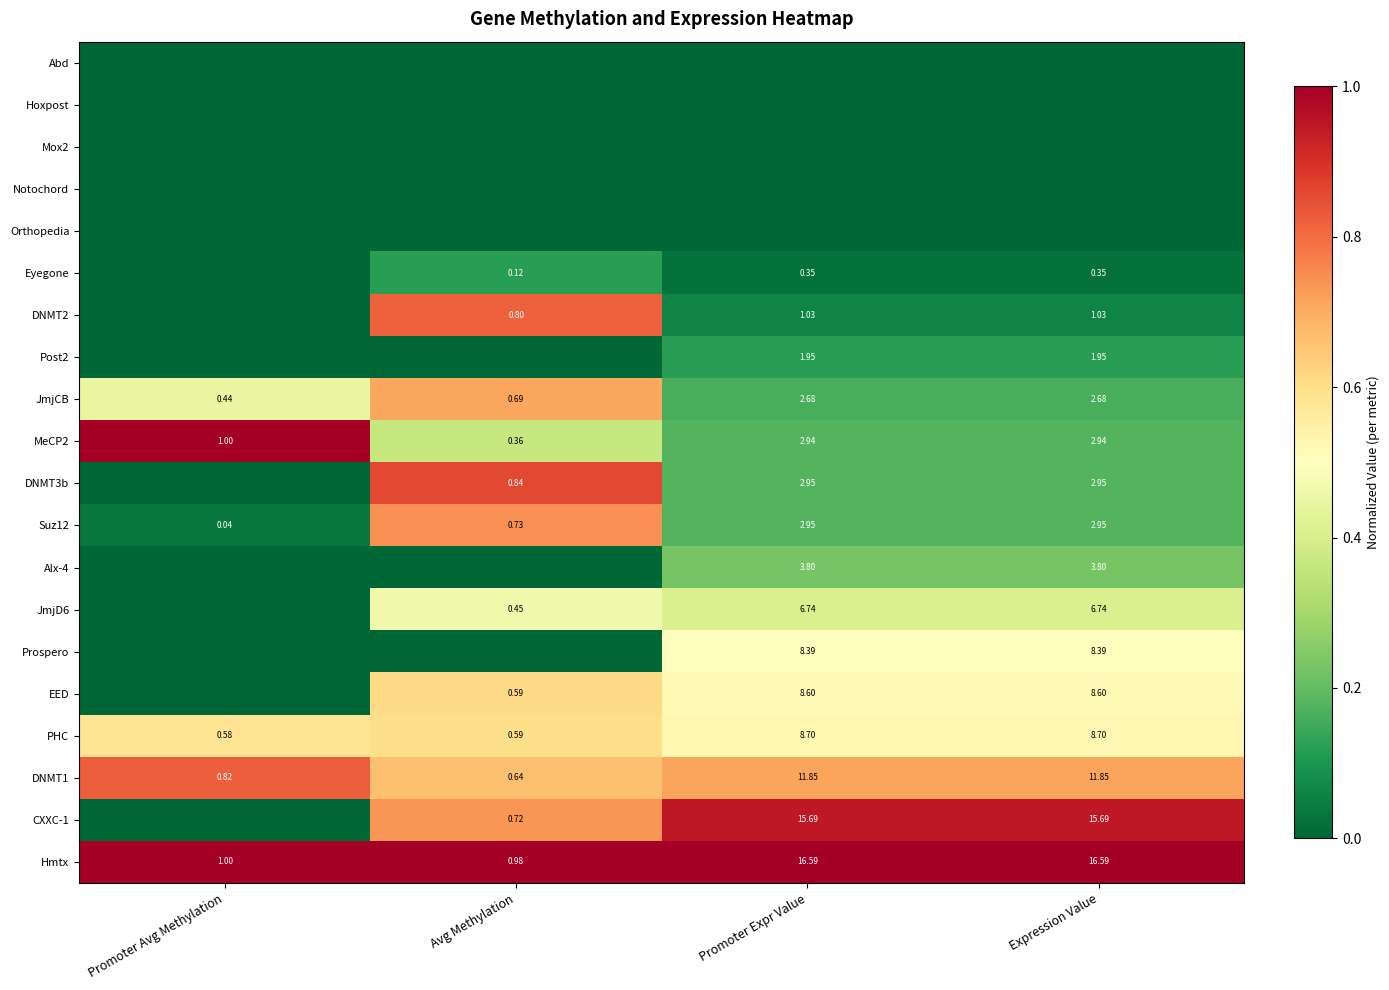

Is the value of Orthopedia at Avg Methylation greater than the value of JmjD6 at Promoter Avg Methylation?

No